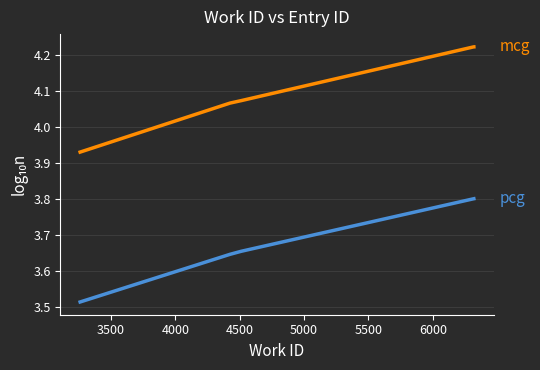

Does the chart have visible grid lines?

Yes